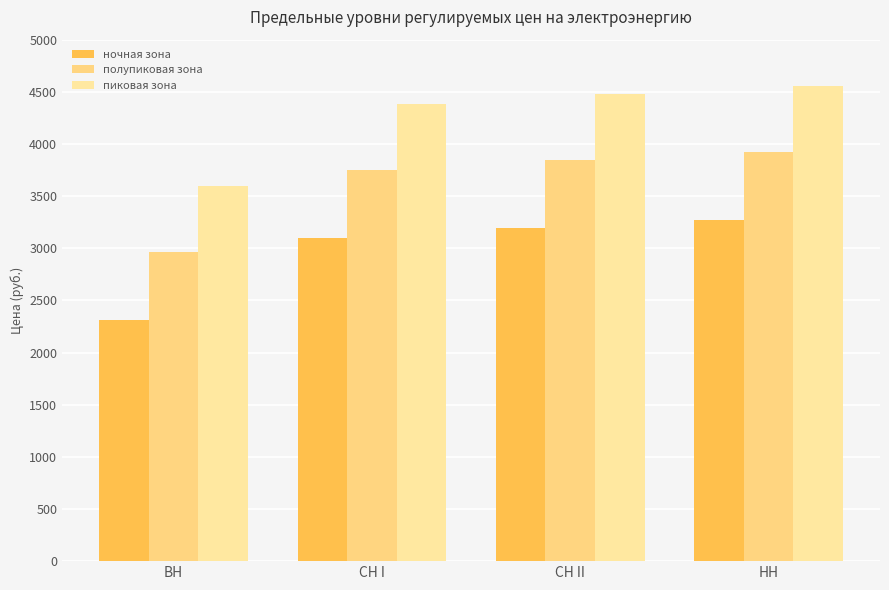

Read the пиковая зона value at ВН.

3601.0